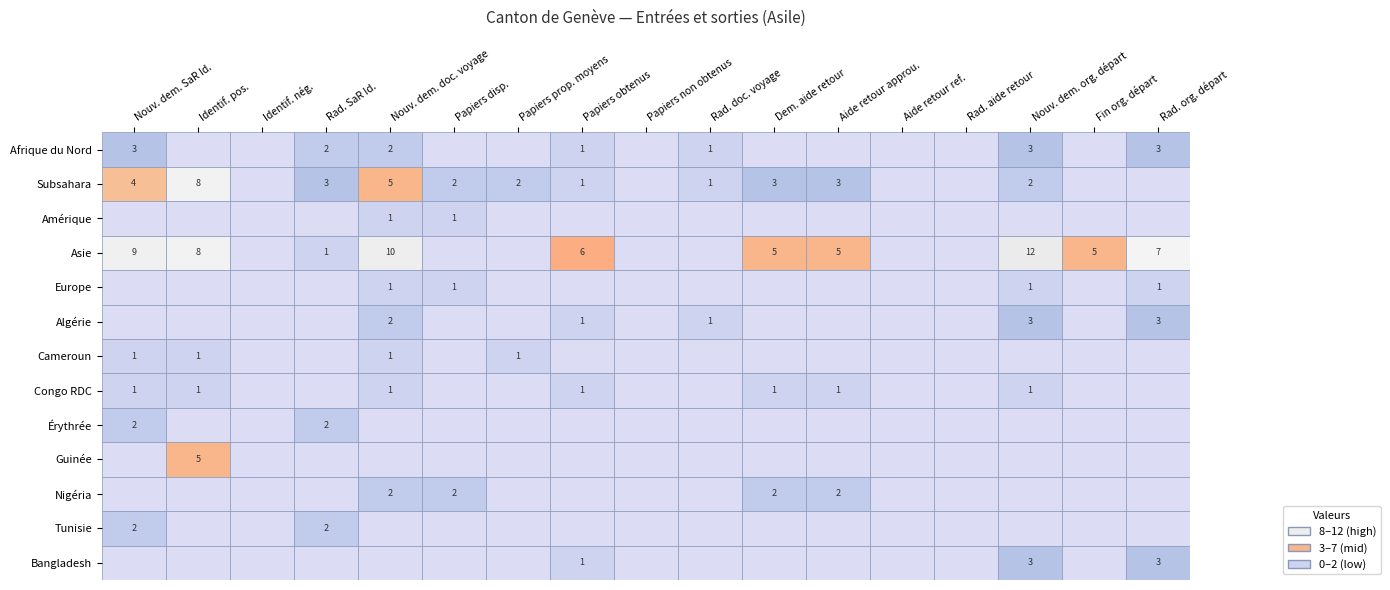

The value of Nigéria at 6 is 0. True or false?

True